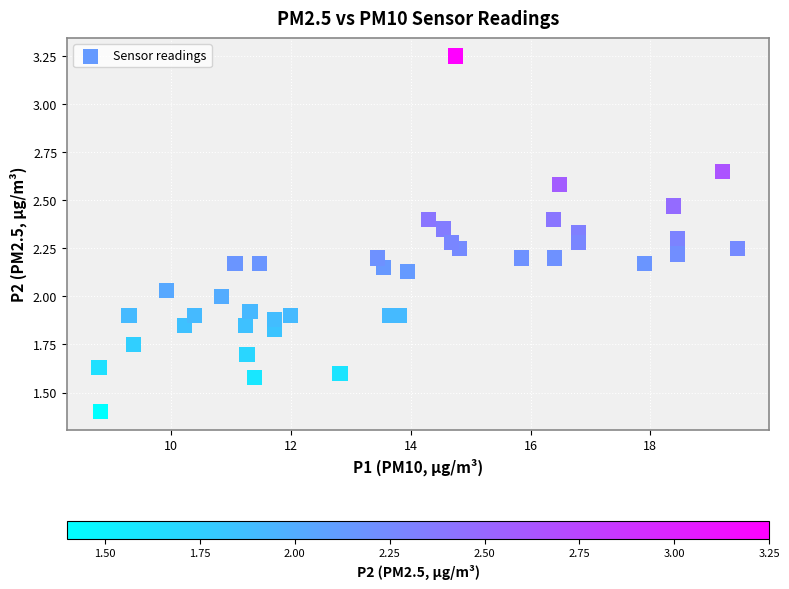

What is the range of X values (max minus min)?

10.6